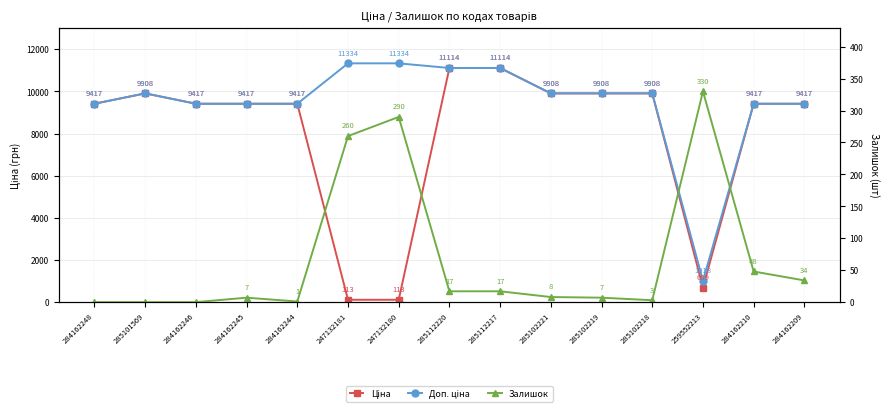

True or false: Залишок and Доп. ціна intersect in this chart.

False